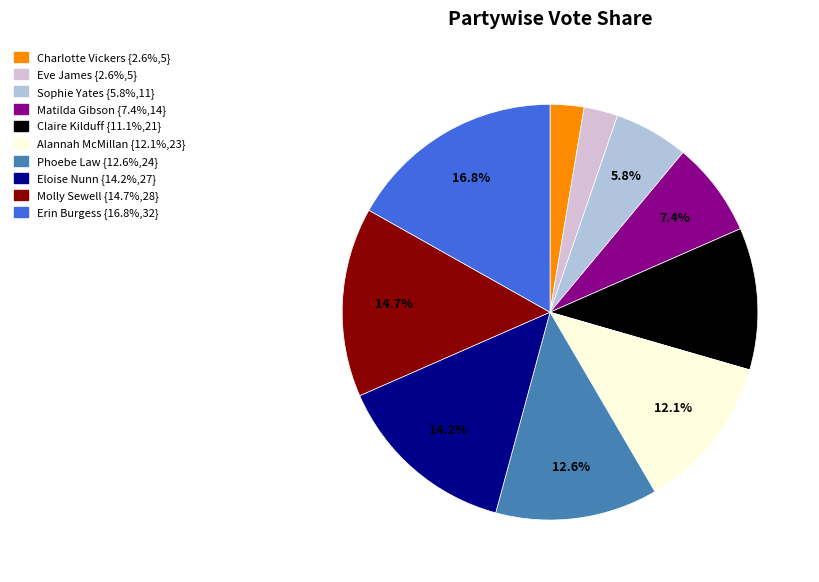

Between Matilda Gibson and Eloise Nunn, which is larger?

Eloise Nunn